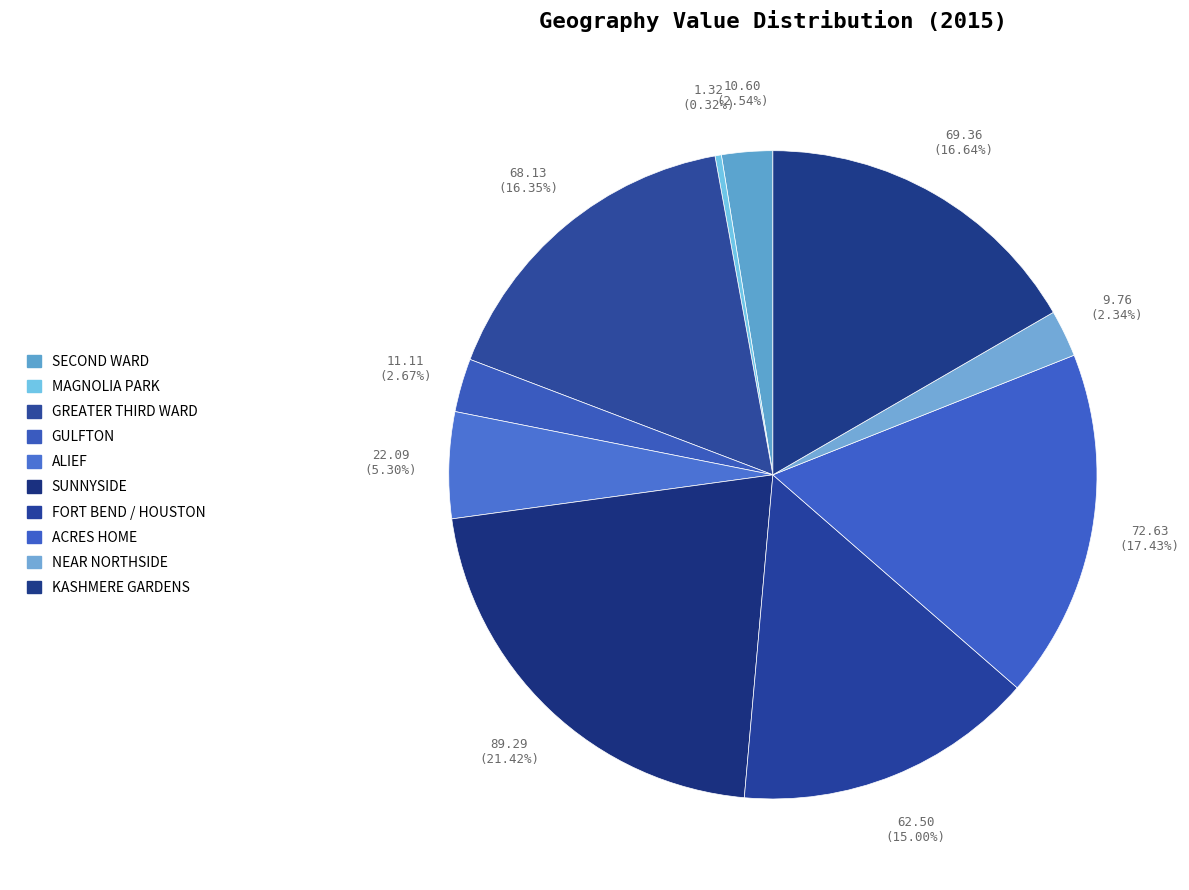

Is there a majority slice in this chart?

No